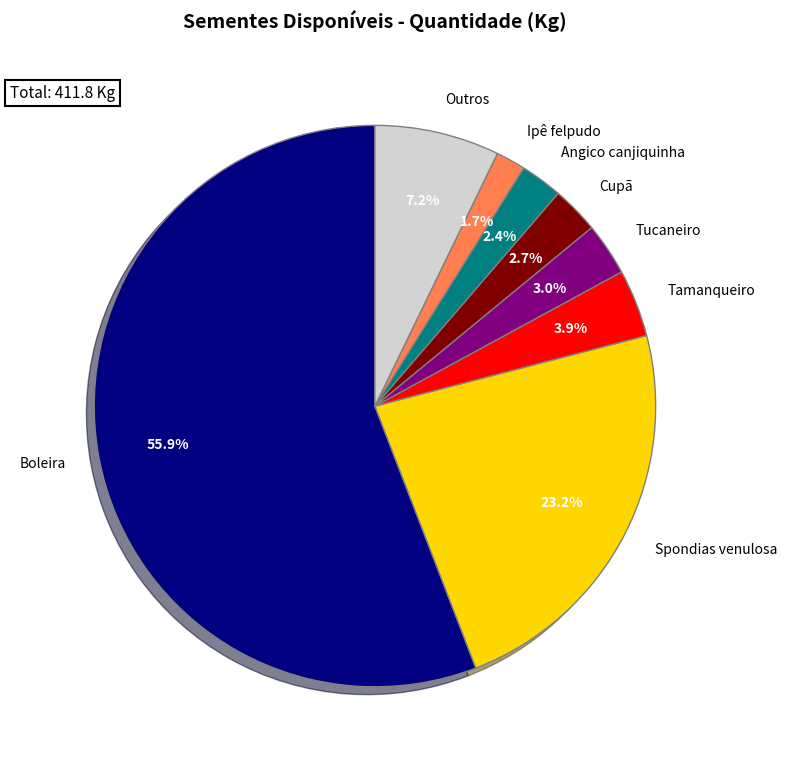

What is the smallest slice in the pie chart?

Ipê felpudo